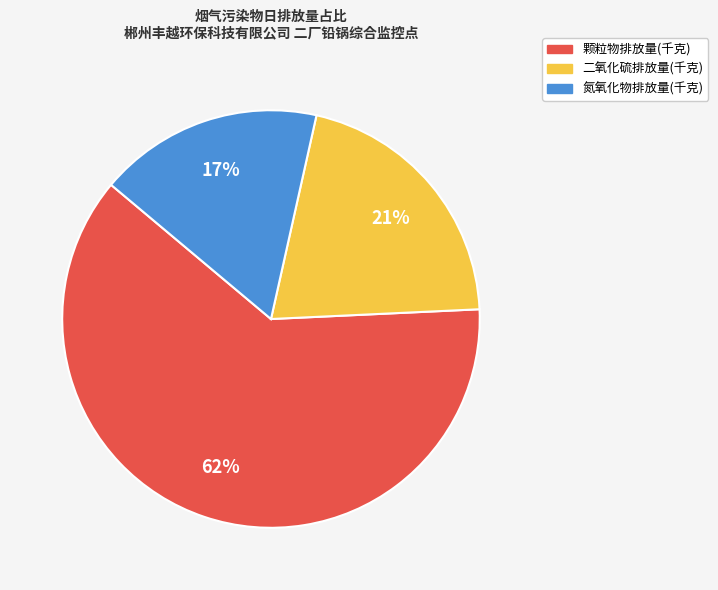

To the nearest percent, what is the average slice percentage?

33%